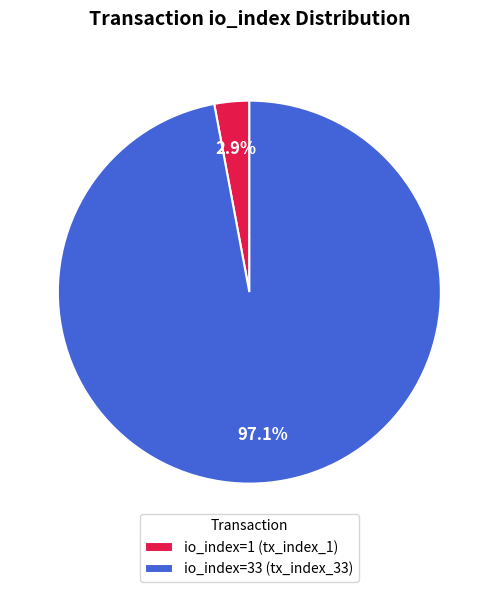

Is the sum of io_index=1 (tx_index_1) and io_index=33 (tx_index_33) greater than half?

Yes